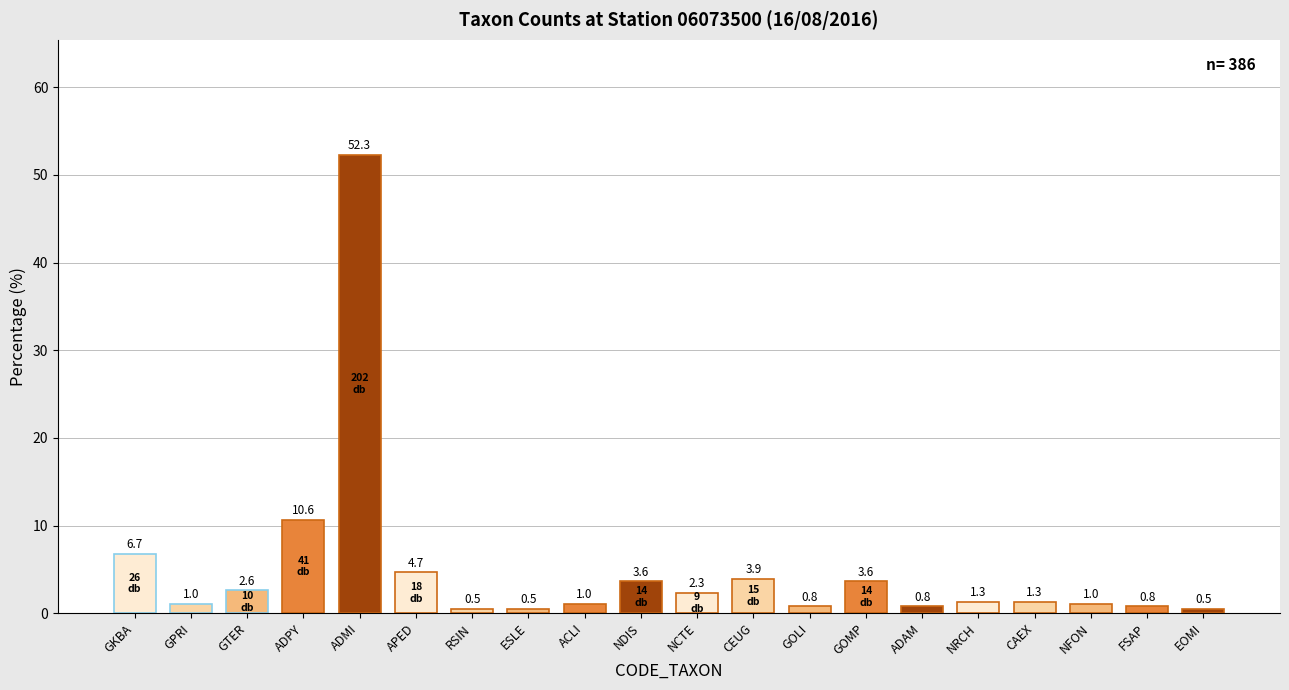

At which label does the data first exceed 1?

GKBA